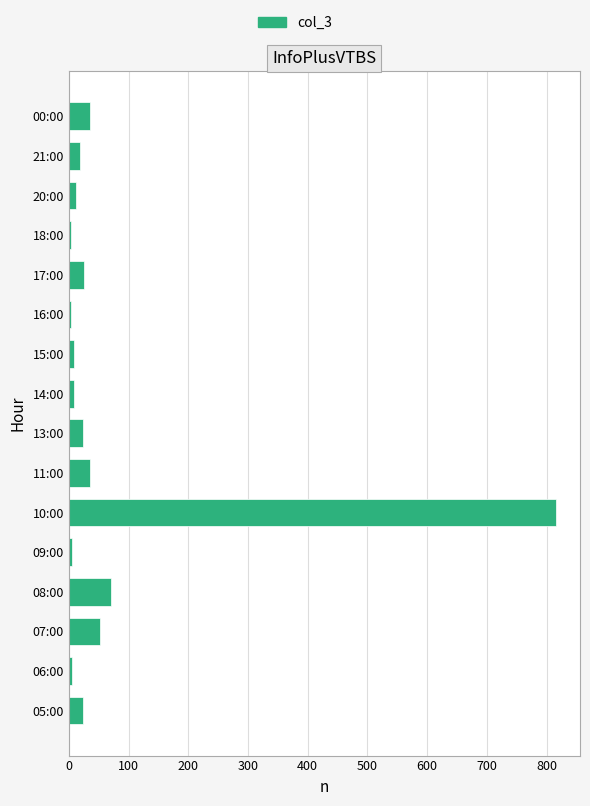

The chart shows a value of 18 at 21:00. True or false?

True